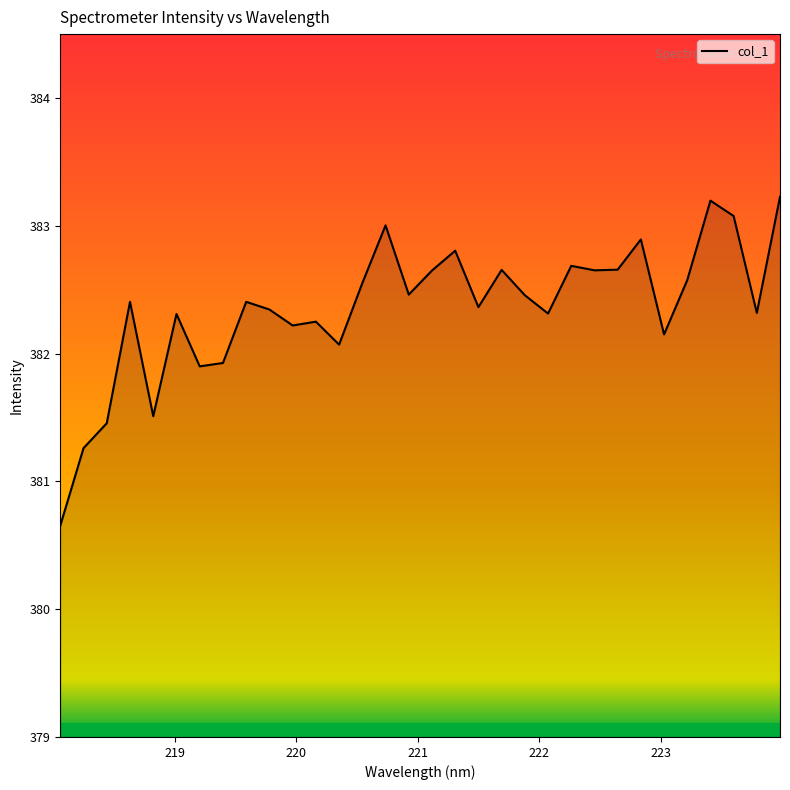

What is the greatest value displayed?

383.2